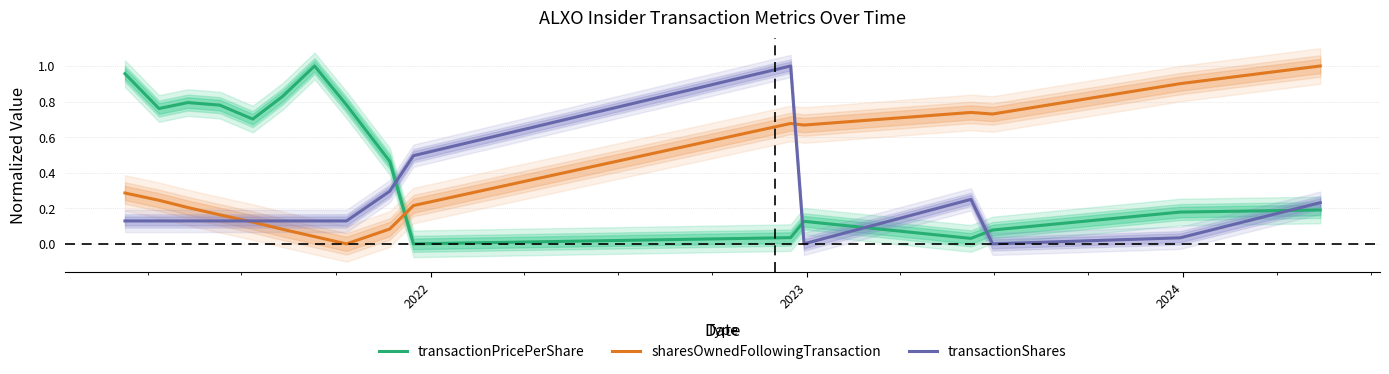

True or false: transactionShares and transactionPricePerShare intersect in this chart.

True